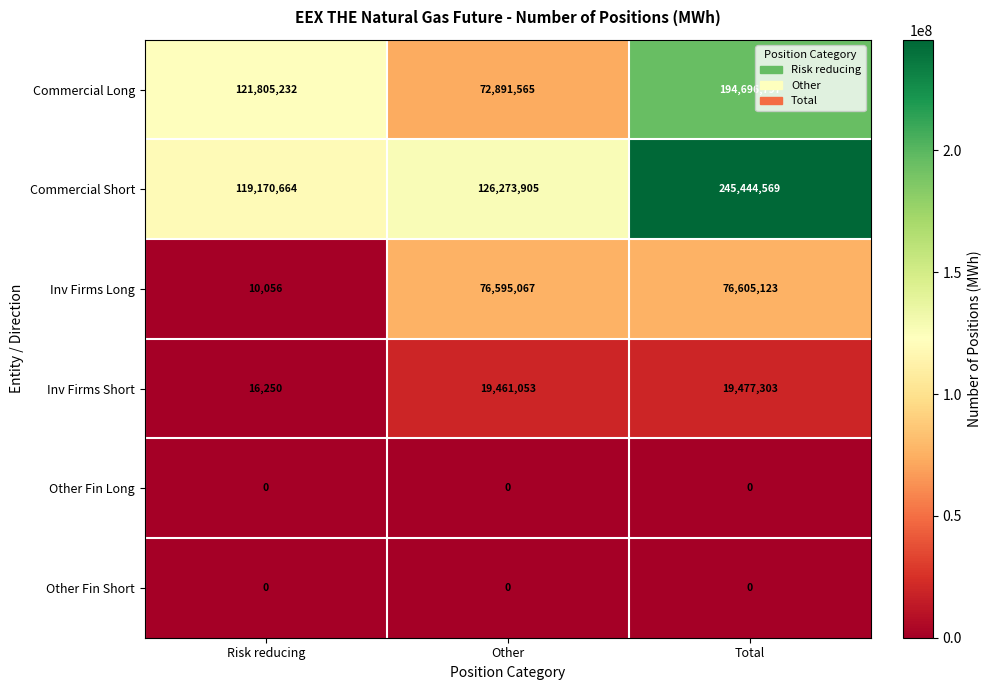

At which label does Inv Firms Short reach its minimum?

Risk reducing